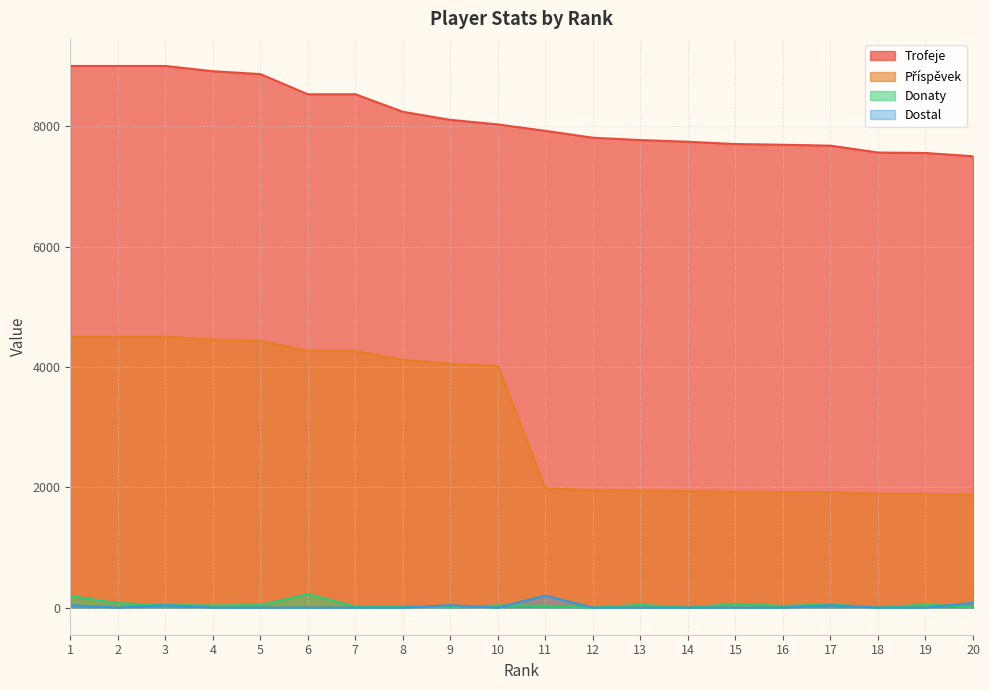

True or false: Trofeje has more than 0 points higher than both neighbors.

False